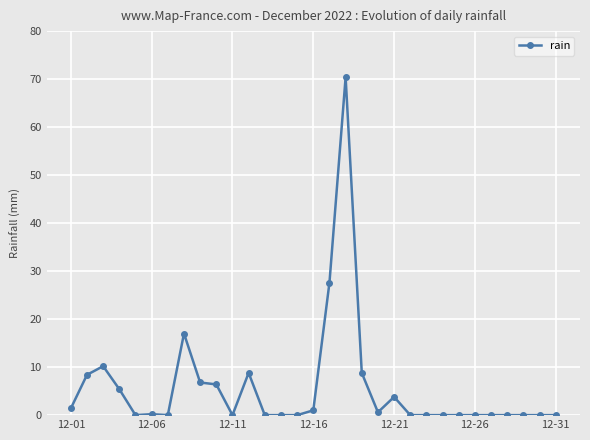

What is the greatest value displayed?

70.4